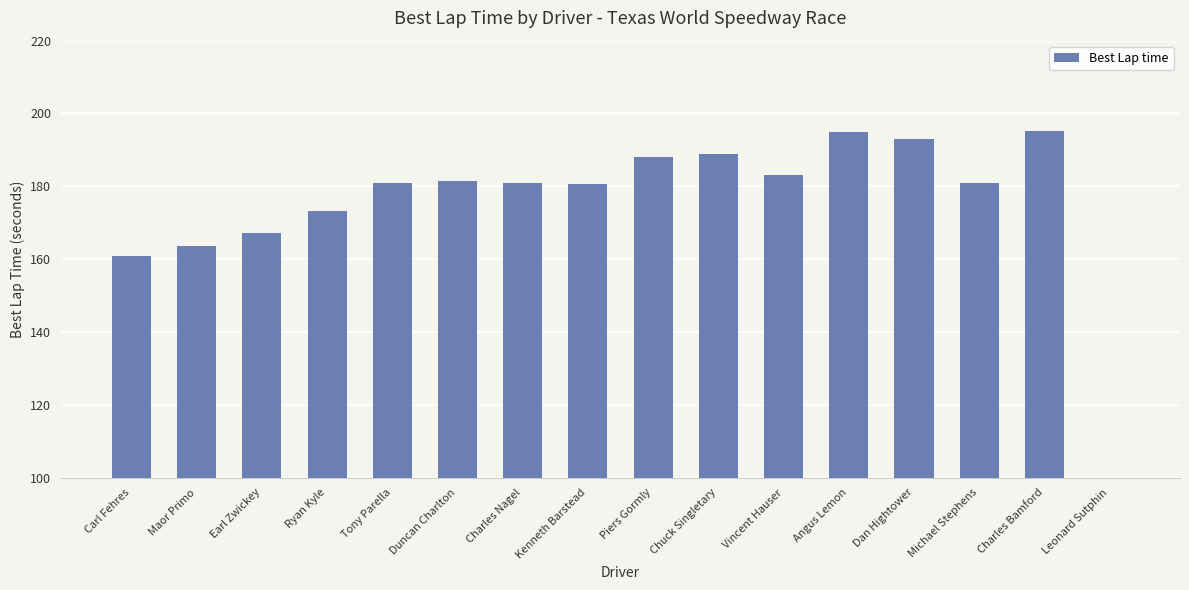

What is the label of the 5th bar from the left?

Tony Parella